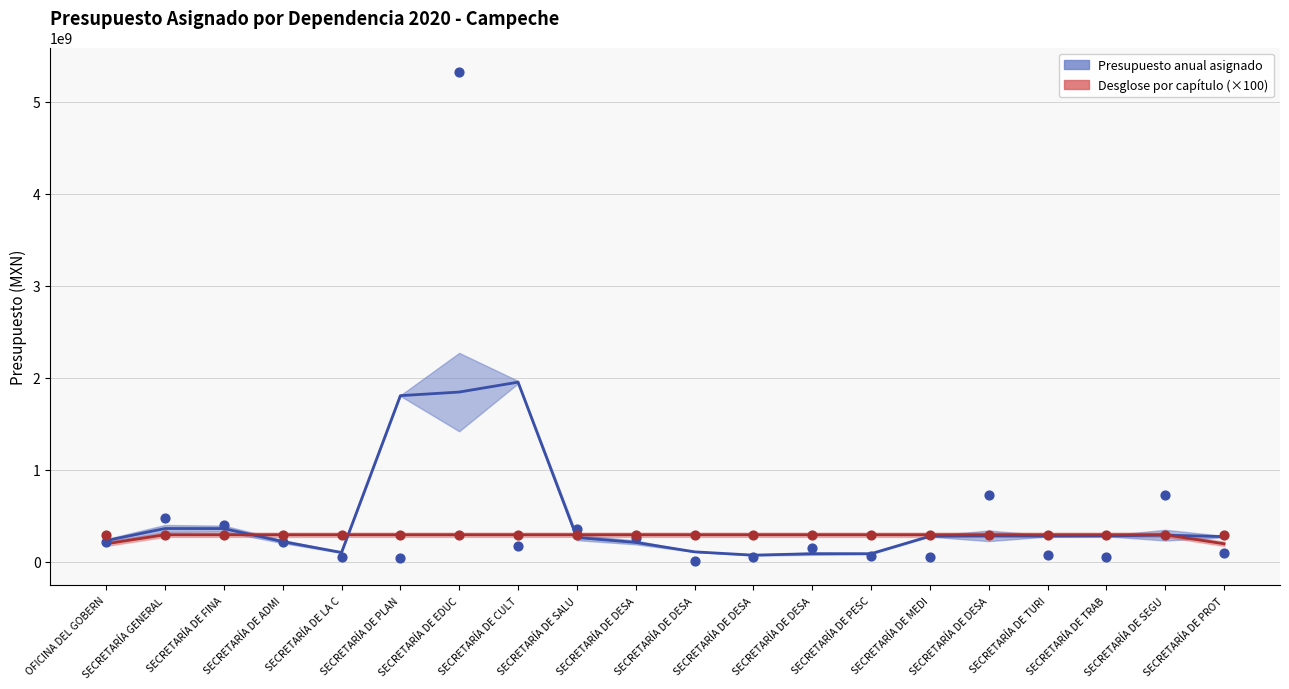

At which category is the sum across all series the highest?

SECRETARÍA DE CULT